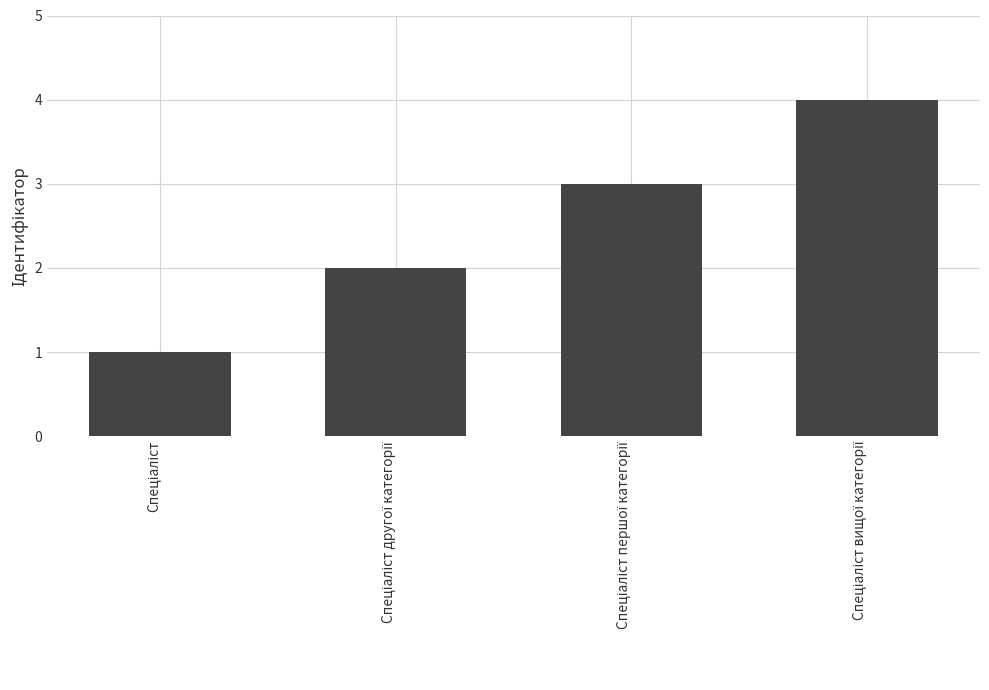

What is the greatest value displayed?

4